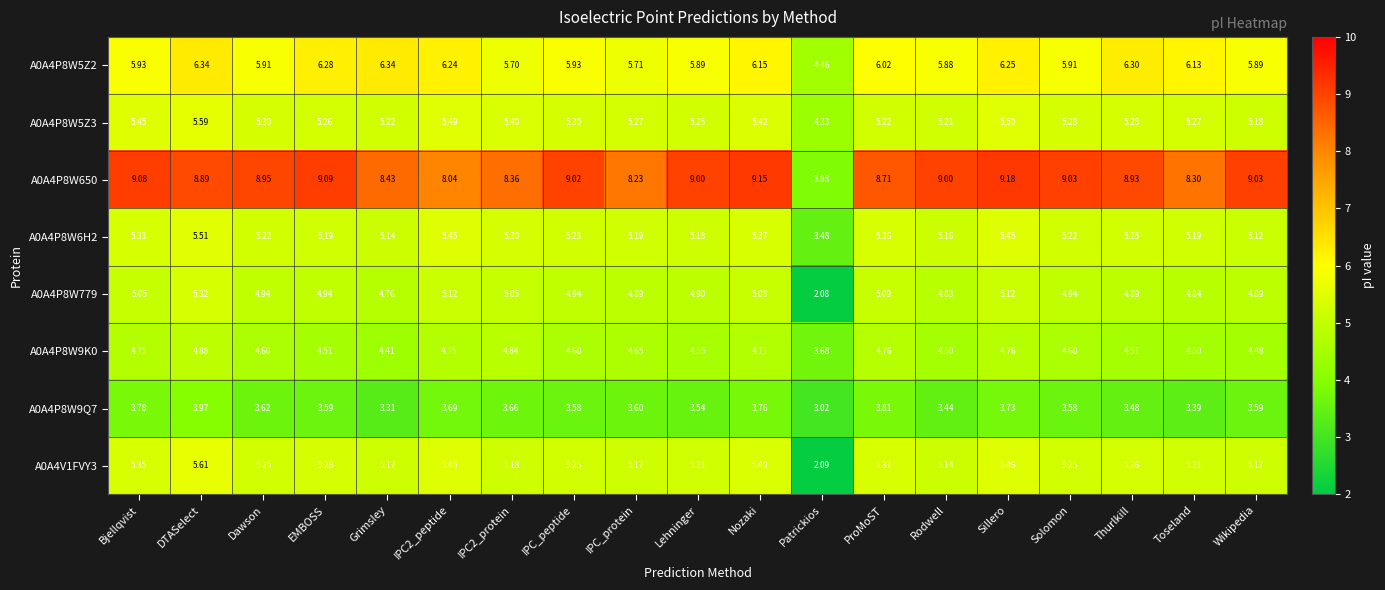

Which category has the highest value in the A0A4P8W779 series?

DTASelect